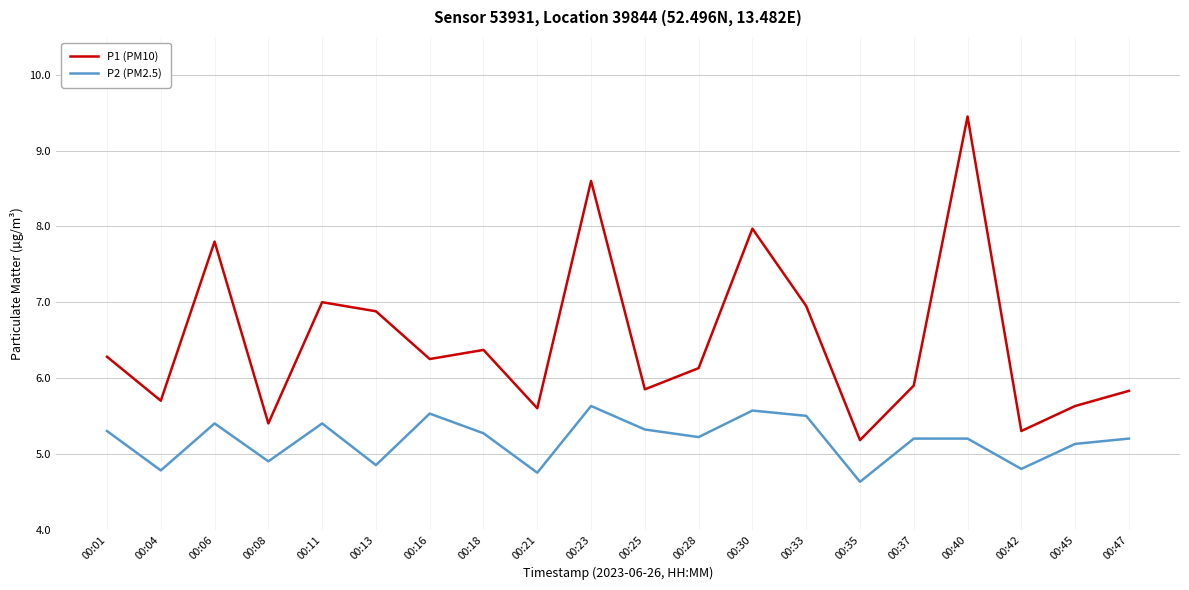

What is the total value across all series at 00:06?

13.2